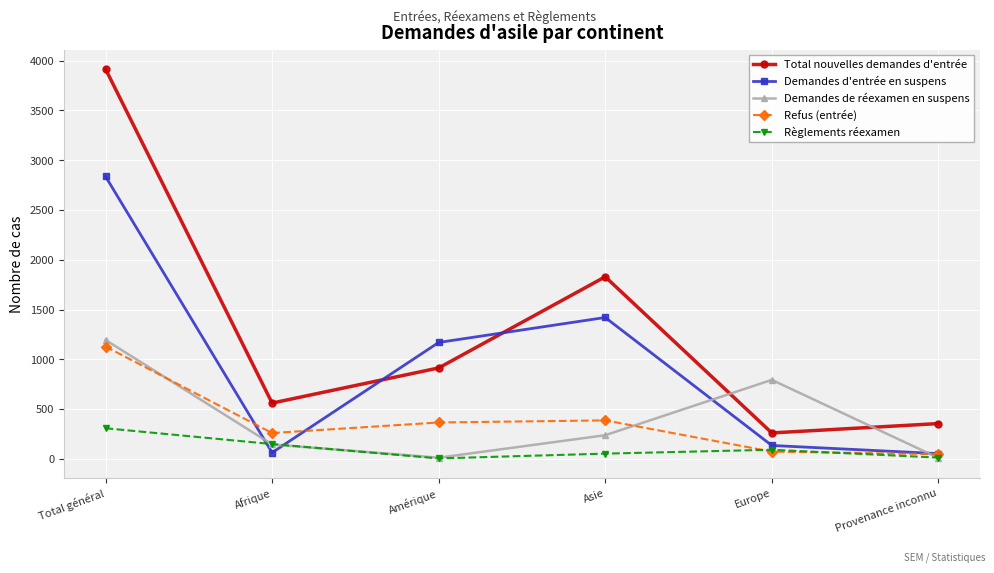

At which label does Total nouvelles demandes d'entrée first exceed 913?

Total général